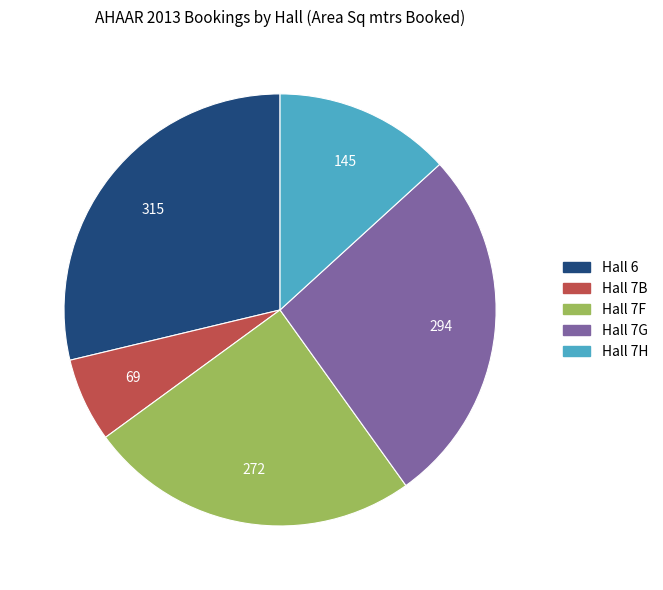

True or false: Hall 7G accounts for 27% of the total.

True